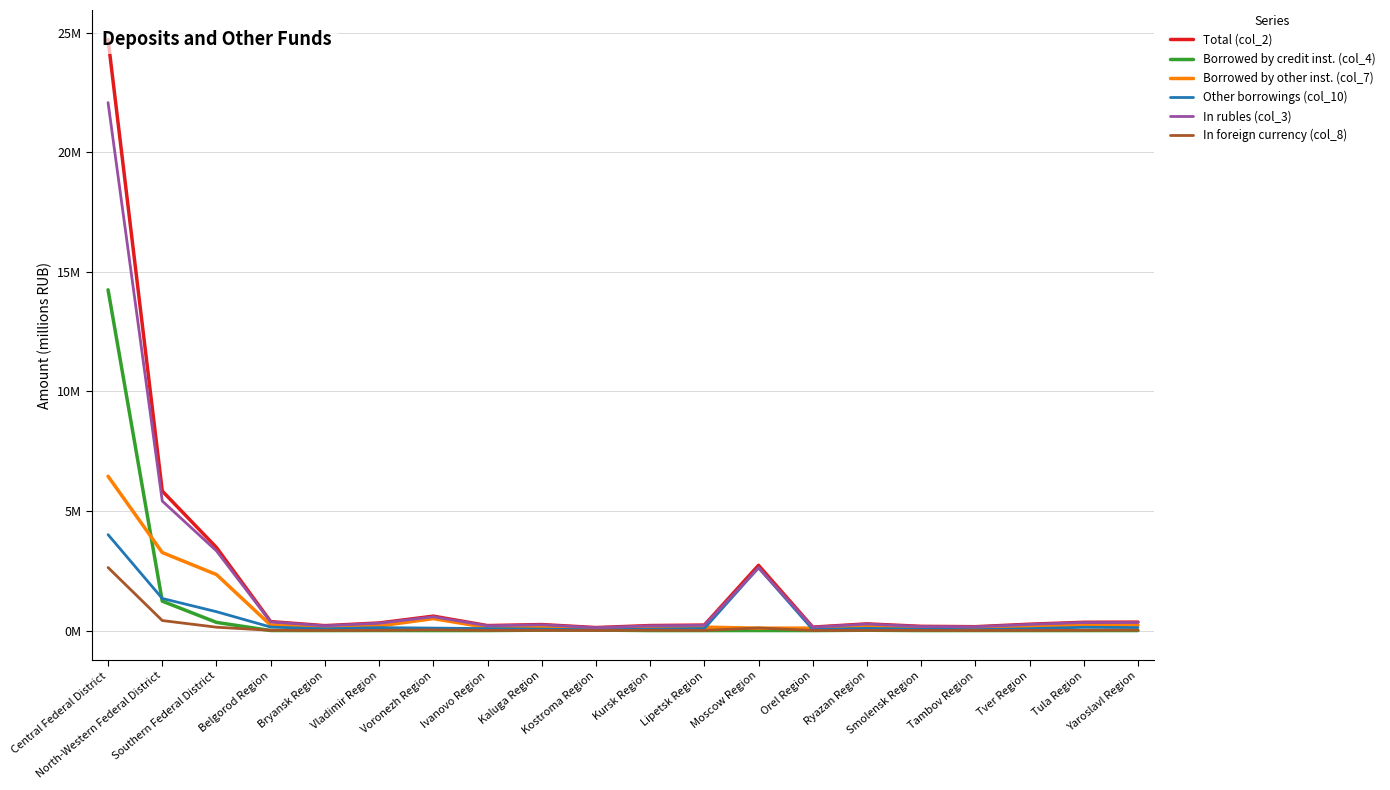

Which category has the lowest value in the Borrowed by other inst. (col_7) series?

Kostroma Region